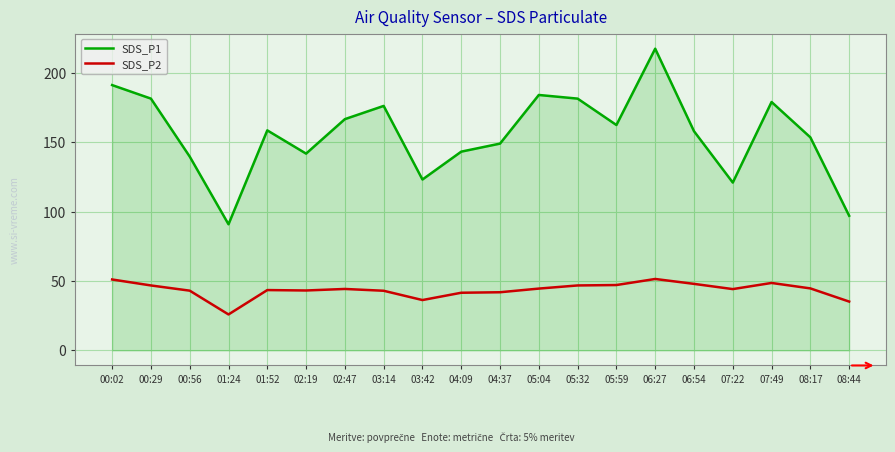

In SDS_P1, how many points are lower than both neighbors (excluding endpoints)?

5